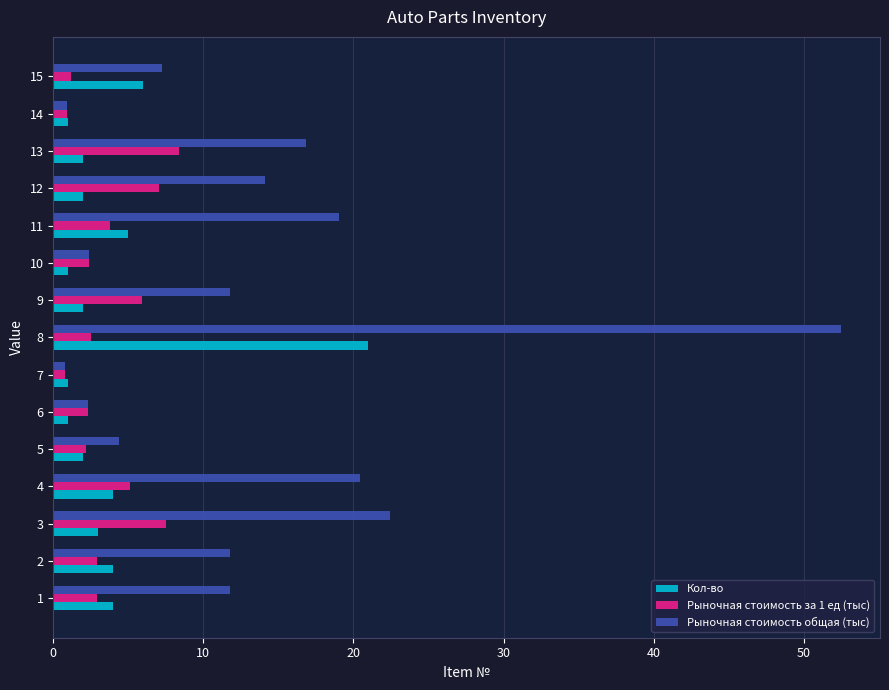

Rank the series by their maximum value, from highest to lowest.

Рыночная стоимость общая (тыс), Кол-во, Рыночная стоимость за 1 ед (тыс)